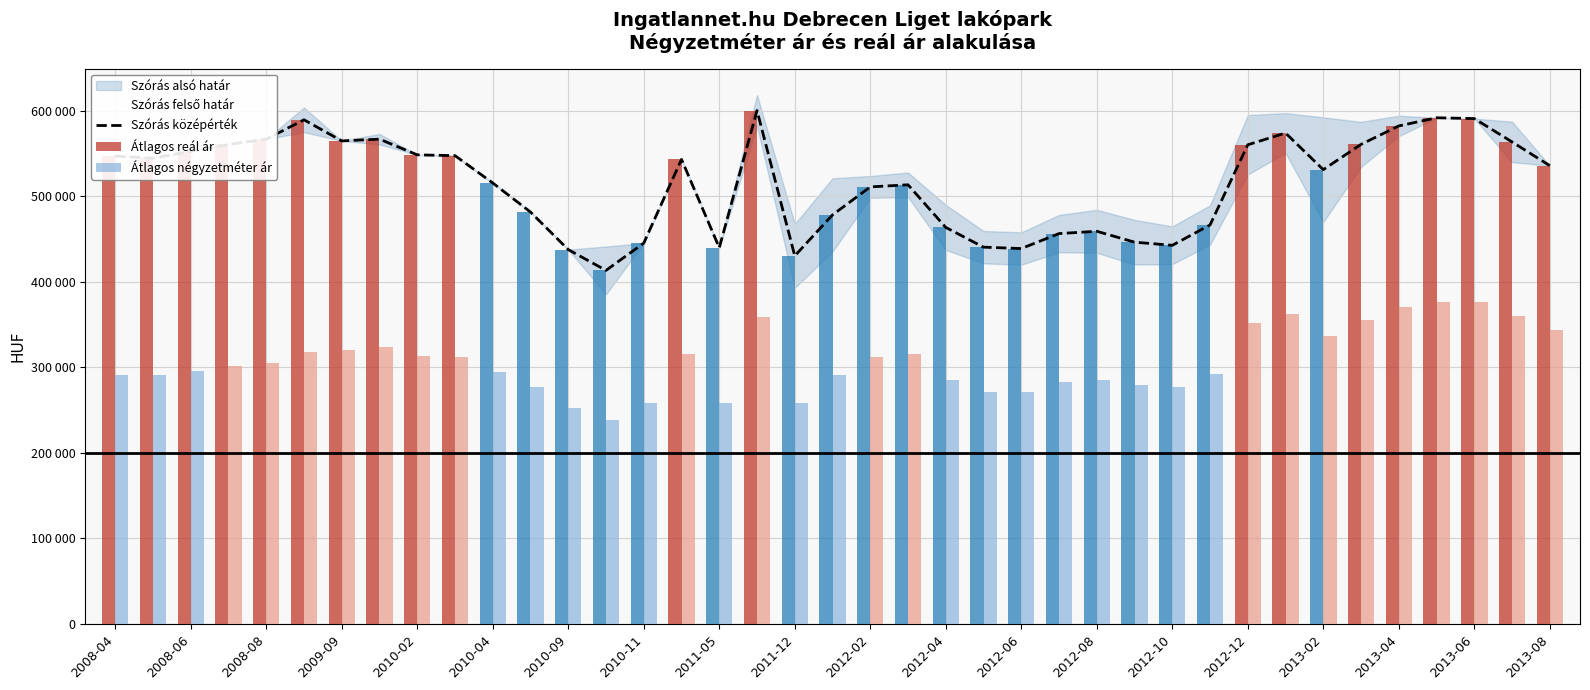

What is the smallest value displayed?

238798